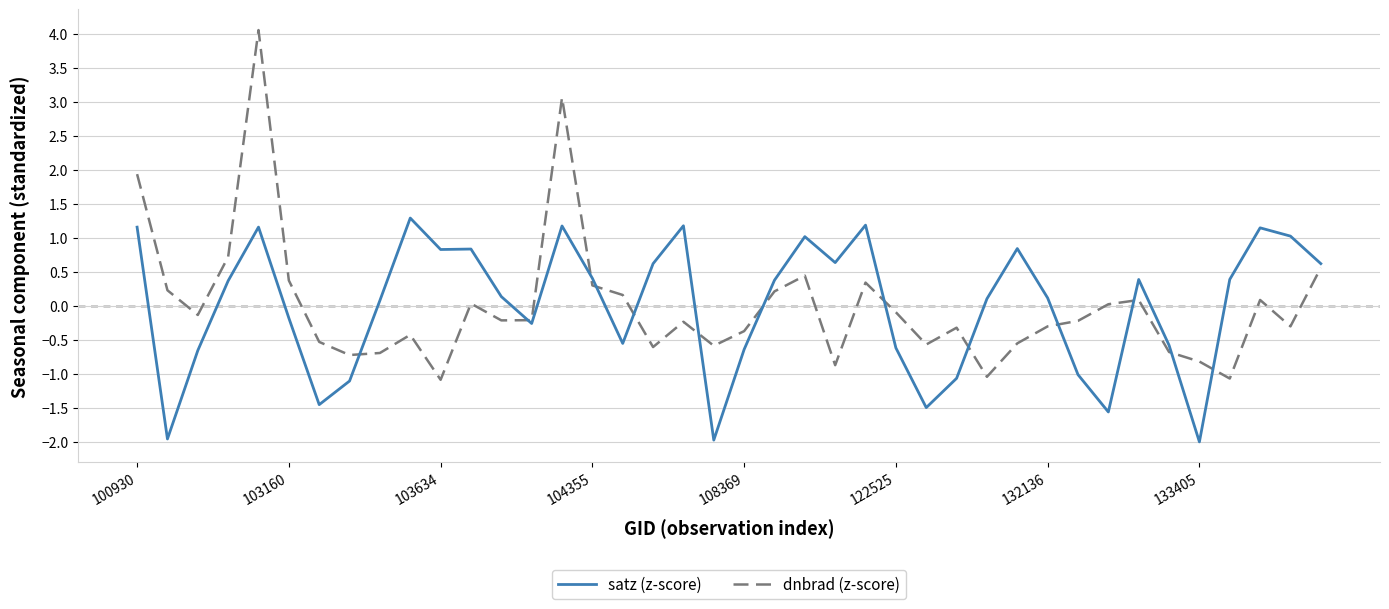

Is this an area chart (filled region under the line)?

No